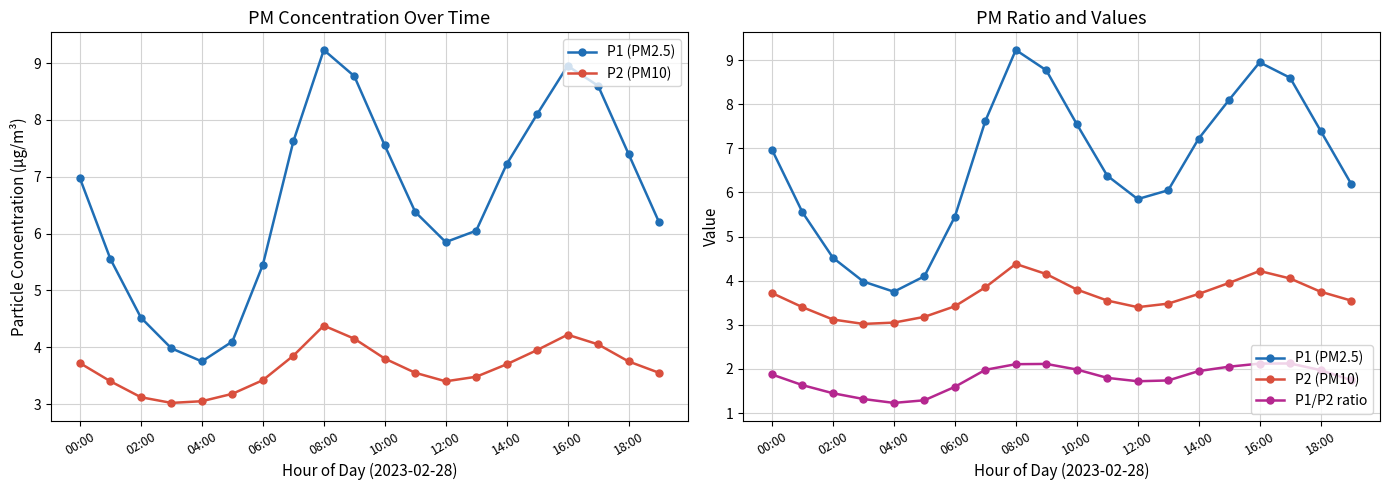

How many interior local peaks does the P2 (PM10) series have?

2